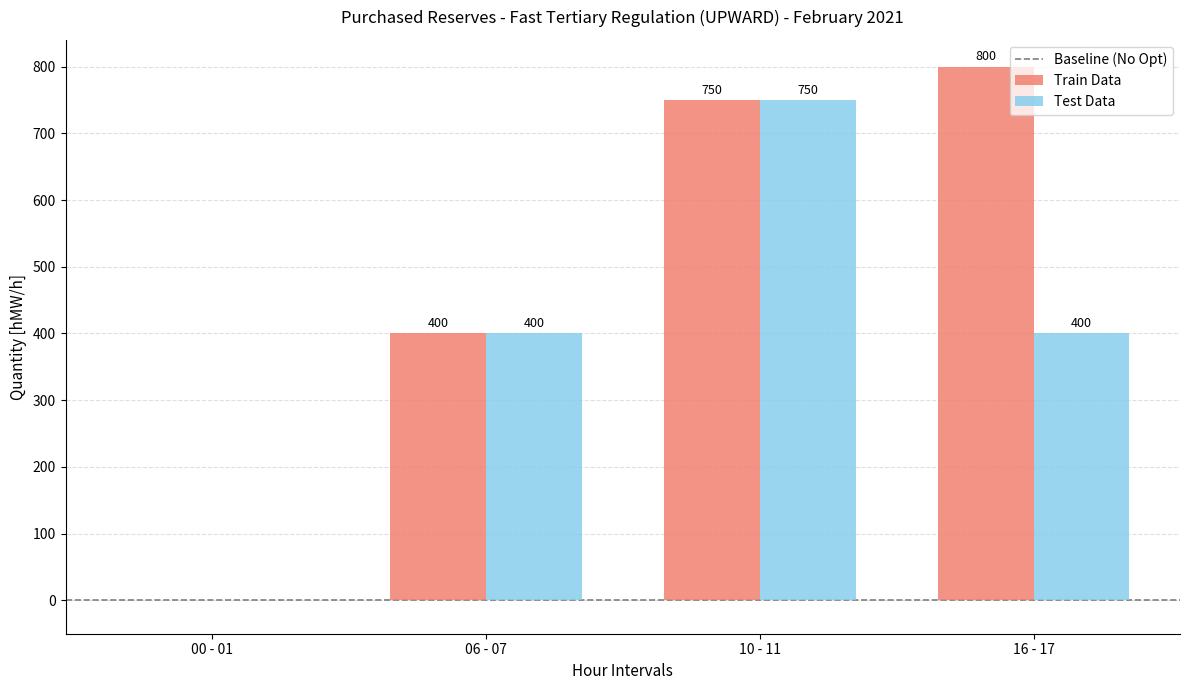

How many groups of bars are there?

4